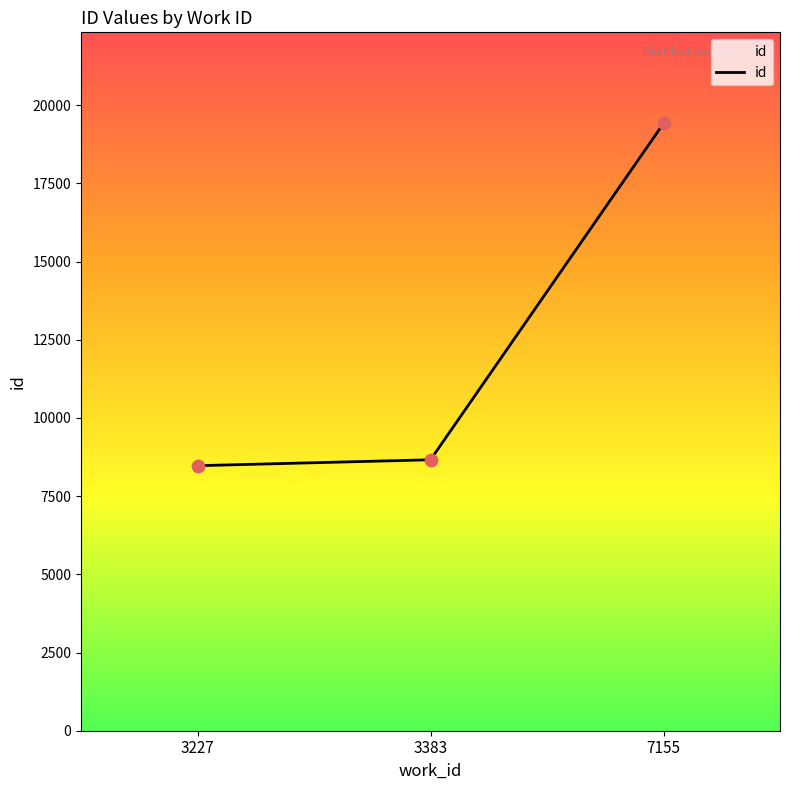

Approximately how many times larger is the value at 3383 compared to 7155?

0.4